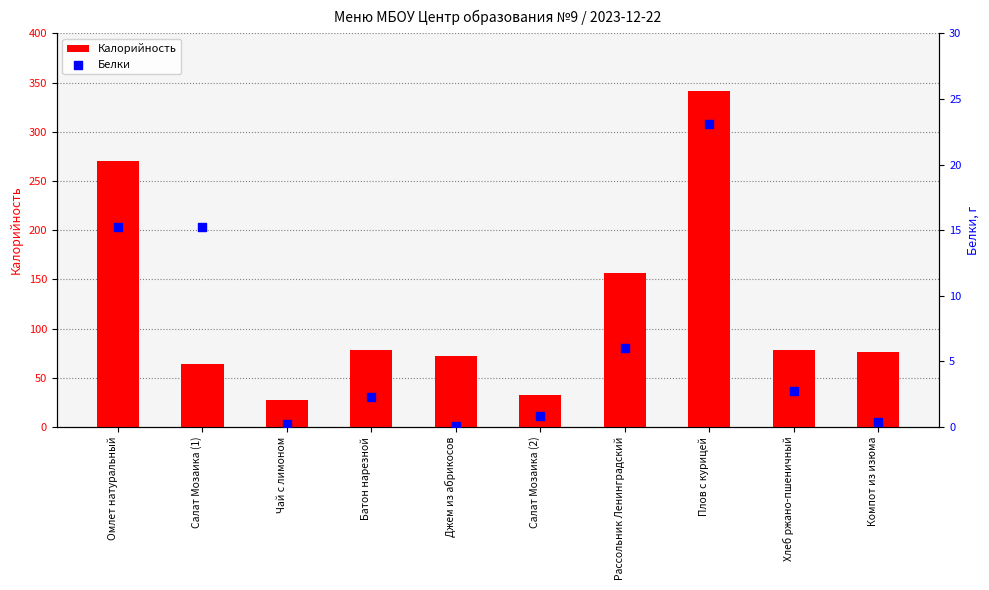

Which series contains the highest Y value?

Калорийность